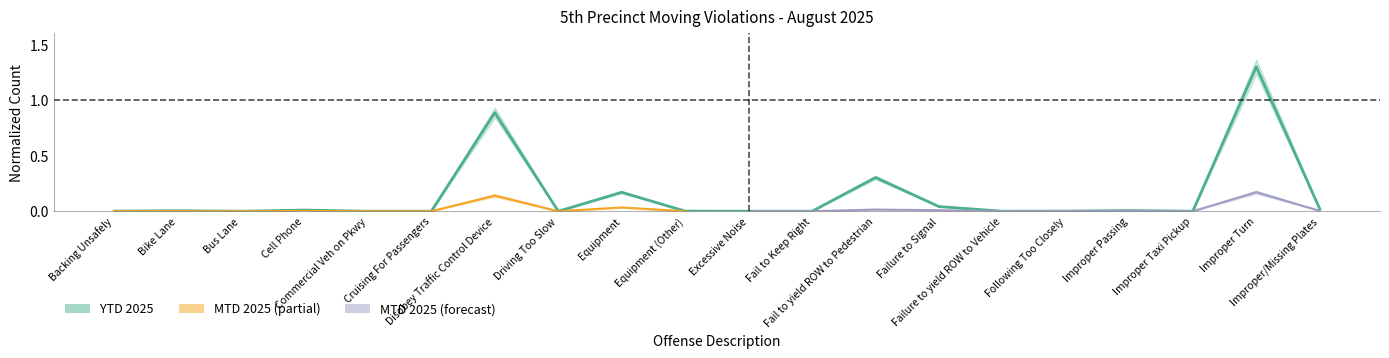

Reading left to right, list all the values displayed in this chart.

0.0	0.0	0.0	0.0	0.0	0.0	0.9	0.0	0.2	0.0	0.0	0.0	0.3	0.0	0.0	0.0	0.0	0.0	1.3	0.0